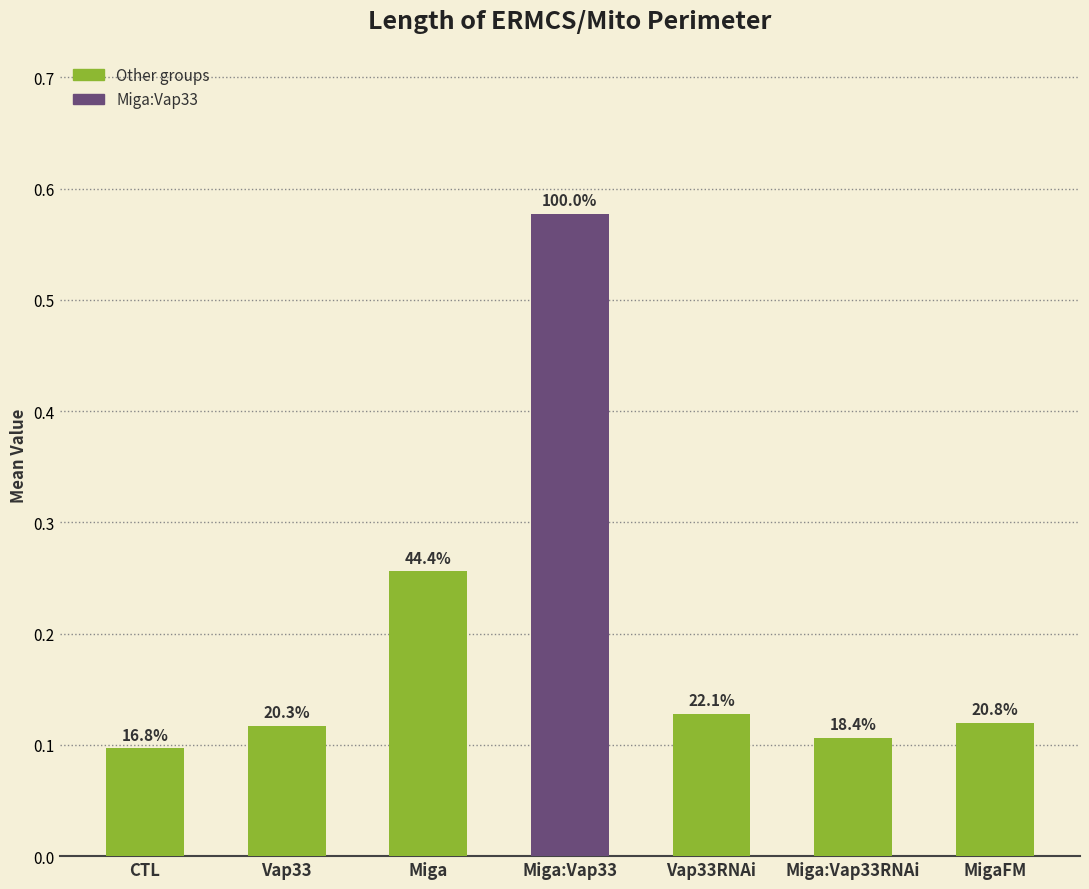

Reading right to left, list all the values displayed in this chart.

MigaFM=0.1	Miga:Vap33RNAi=0.1	Vap33RNAi=0.1	Miga:Vap33=0.6	Miga=0.3	Vap33=0.1	CTL=0.1